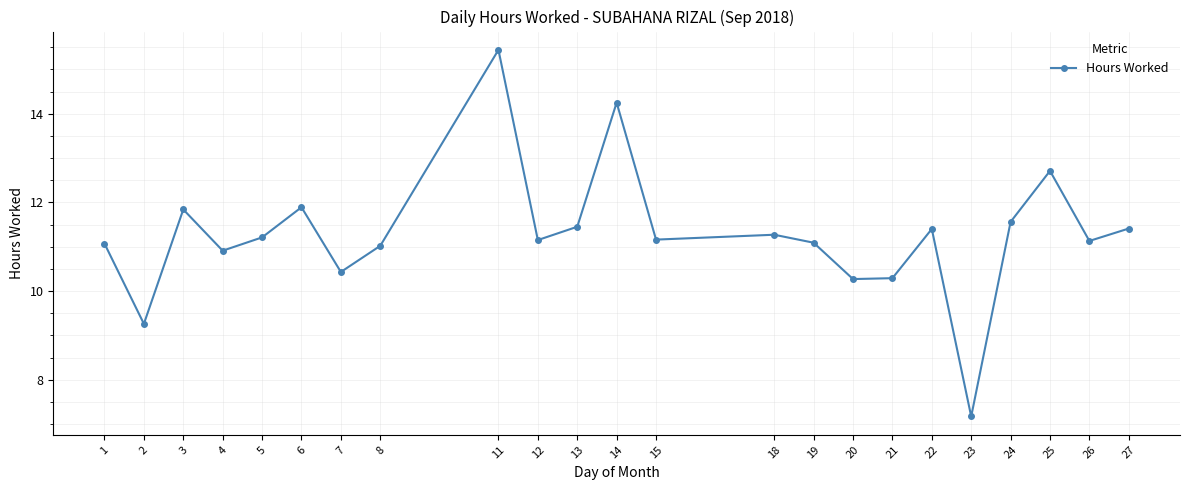

Which has a higher value, 8 or 11?

11